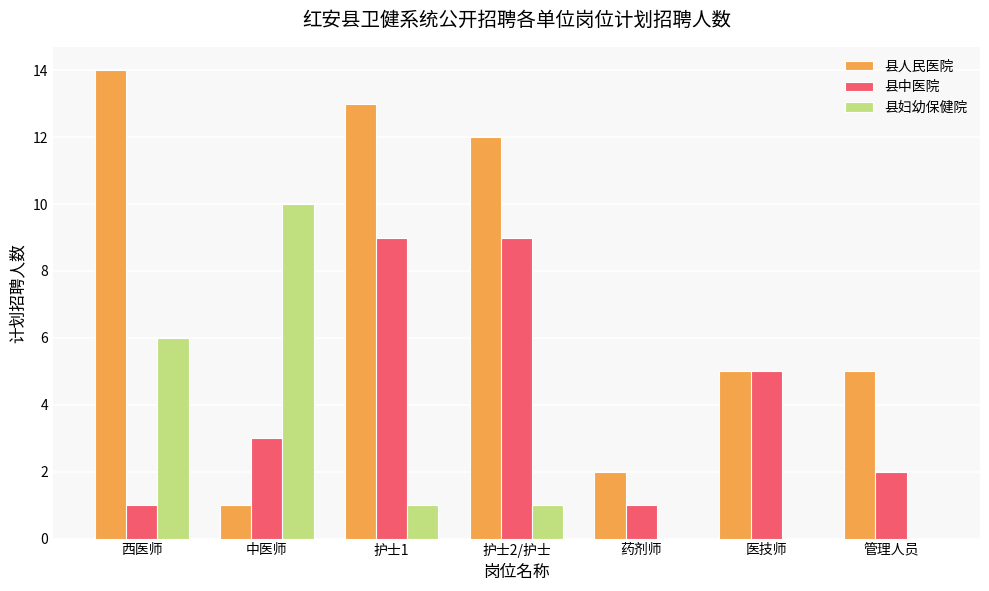

Read the 县中医院 value at 医技师.

5